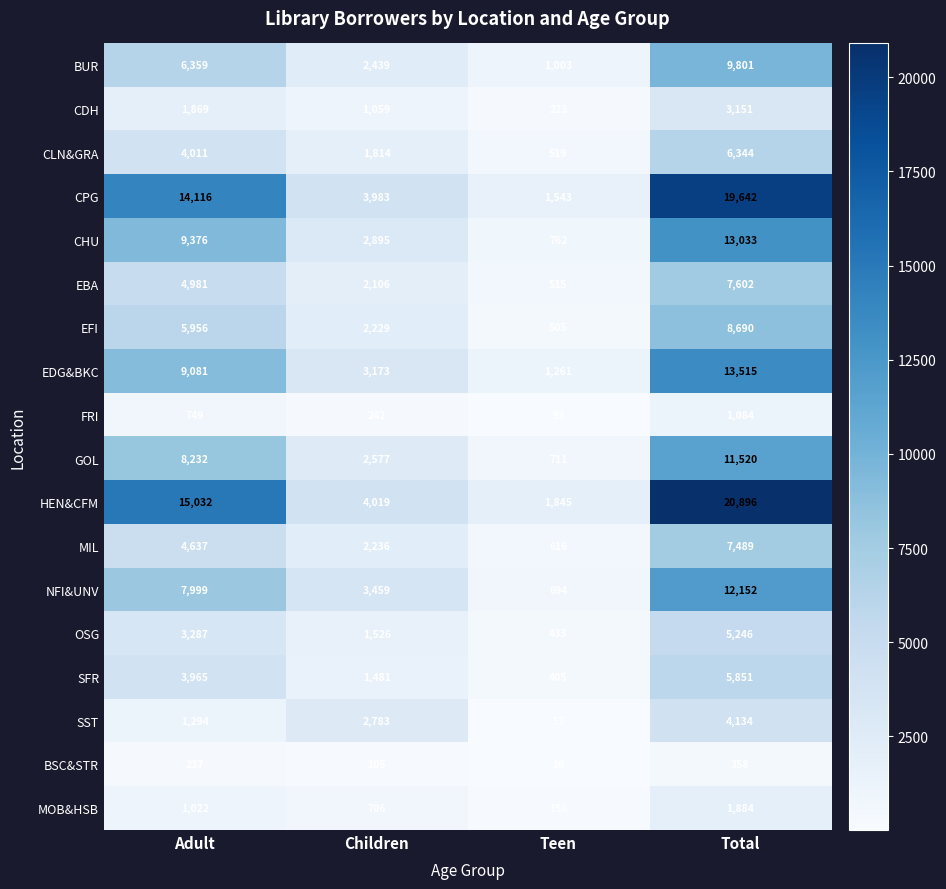

The SFR series shows 1359 at Total. True or false?

False